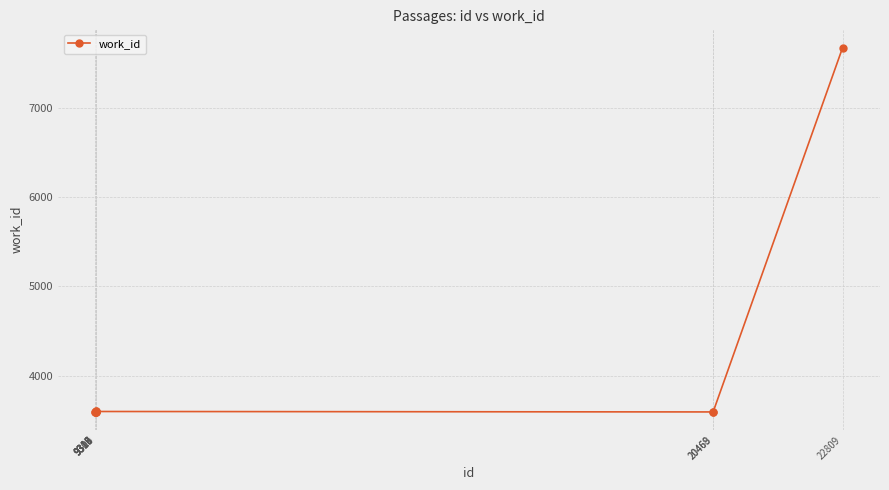

What is the change in value from 9309 to 9316?

+2